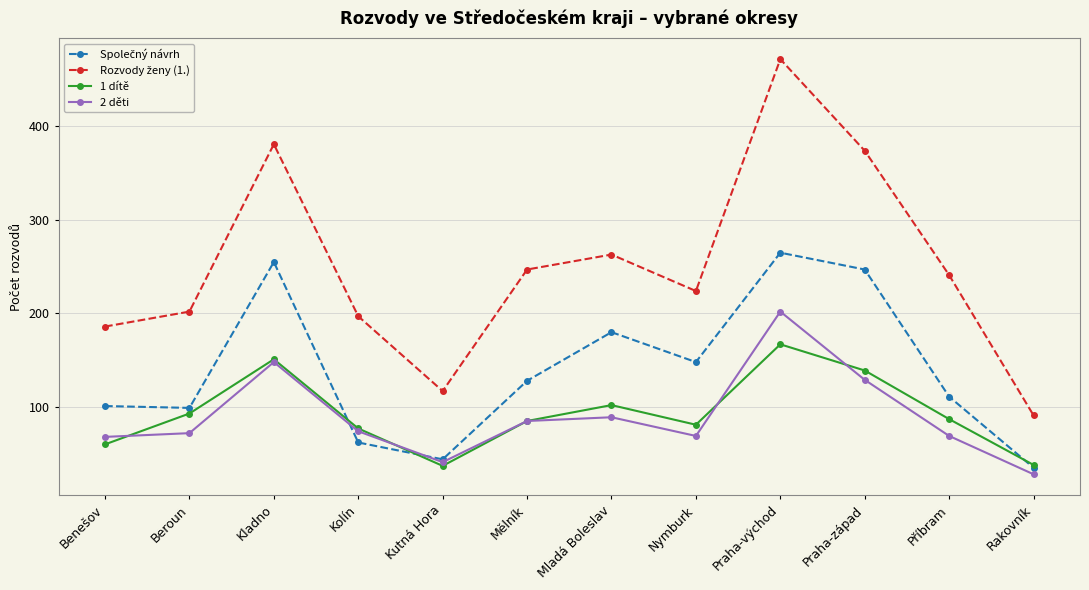

In 1 dítě, how many points are lower than both neighbors (excluding endpoints)?

2